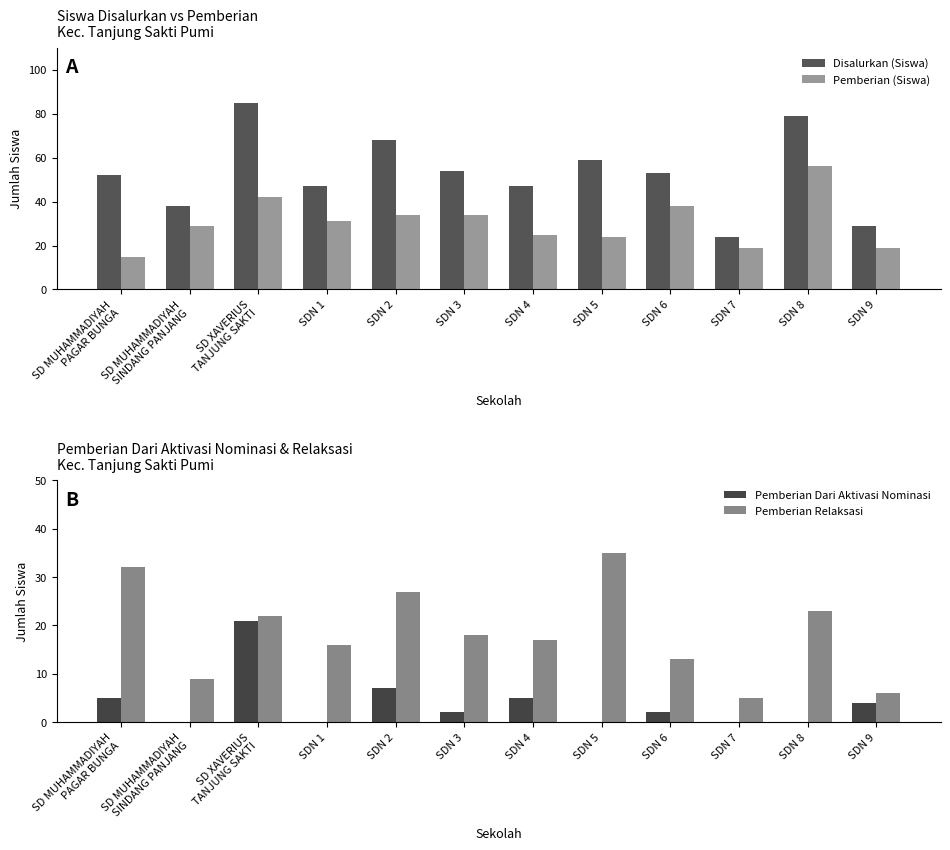

What is the average value of the Disalurkan (Siswa) series?

53